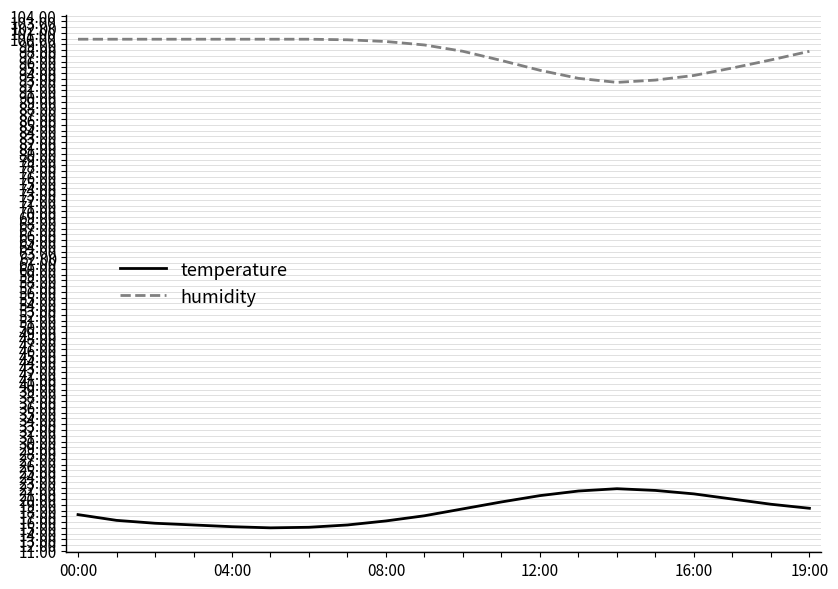

In temperature, how many points are higher than both neighbors (excluding endpoints)?

1